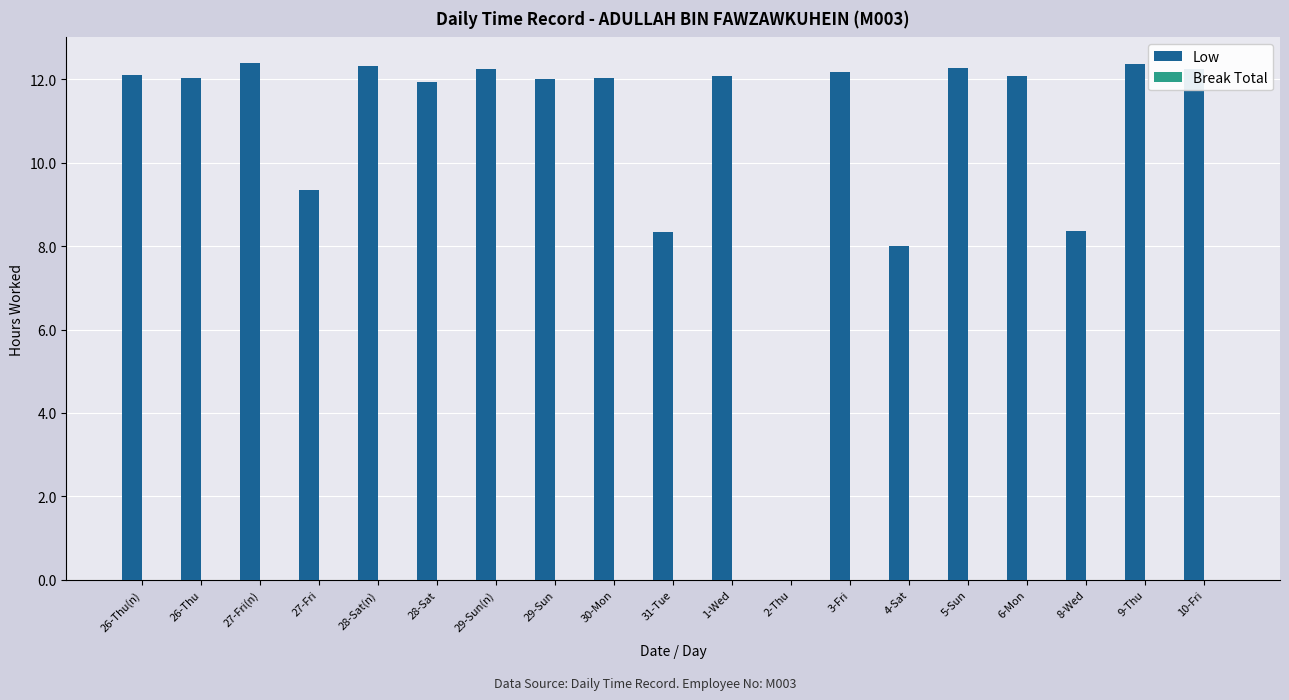

What is the sum of all values?

204.3